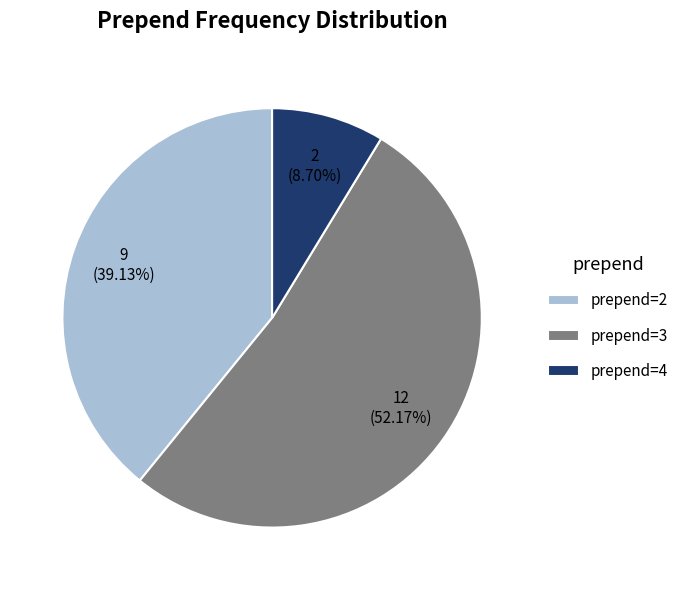

Is there any slice that represents more than half of the pie?

Yes